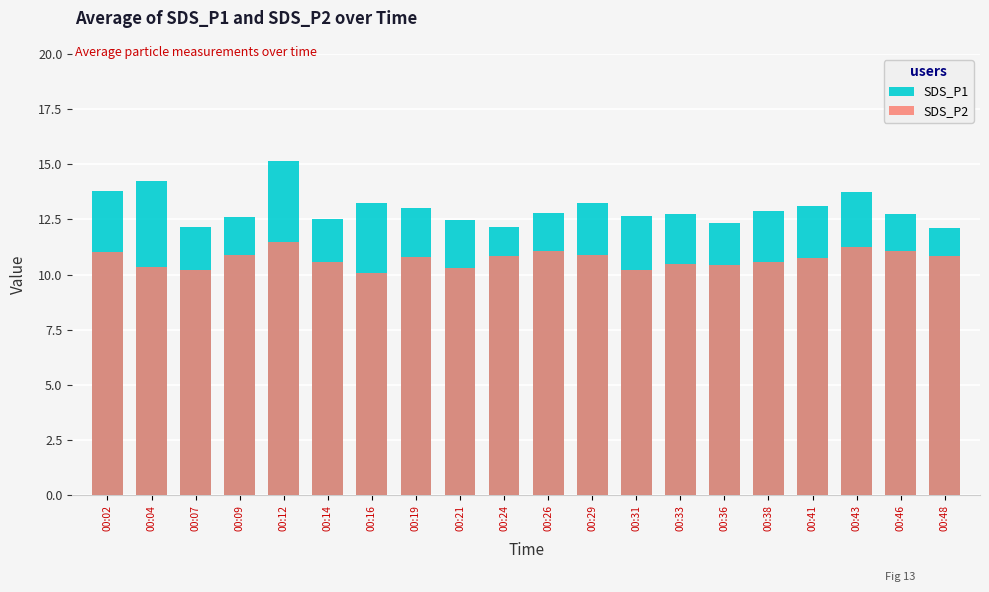

Which has a higher value, 00:12 or 00:02?

00:12